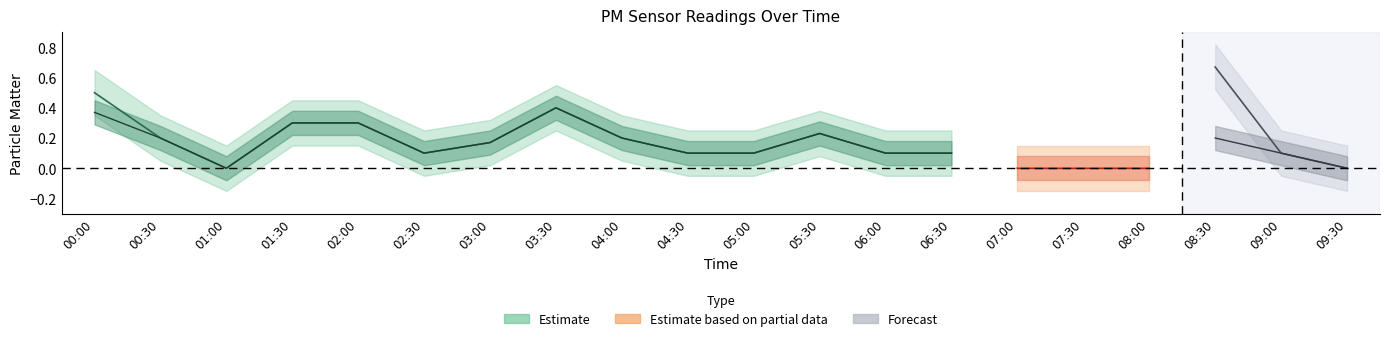

At which category is the sum across all series the highest?

08:30